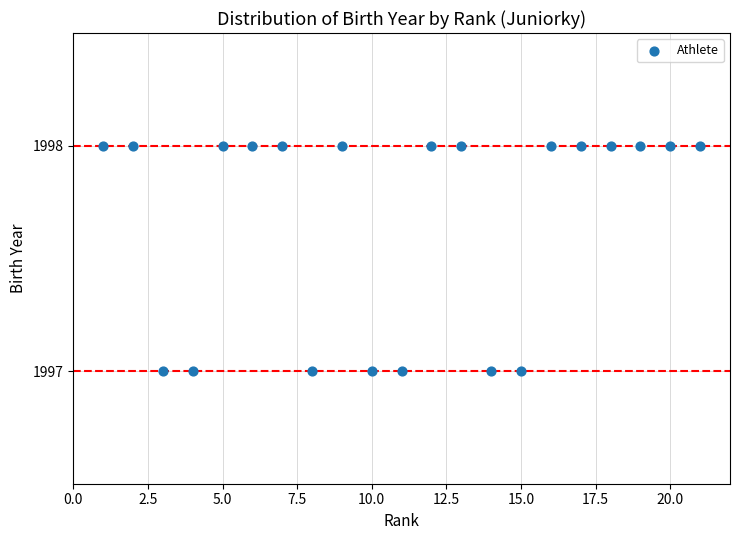

List the coordinates of all points as (Y, X) pairs, reading left to right.

(1998, 1)  (1998, 2)  (1997, 3)  (1997, 4)  (1998, 5)  (1998, 6)  (1998, 7)  (1997, 8)  (1998, 9)  (1997, 10)  (1997, 11)  (1998, 12)  (1998, 13)  (1997, 14)  (1997, 15)  (1998, 16)  (1998, 17)  (1998, 18)  (1998, 19)  (1998, 20)  (1998, 21)